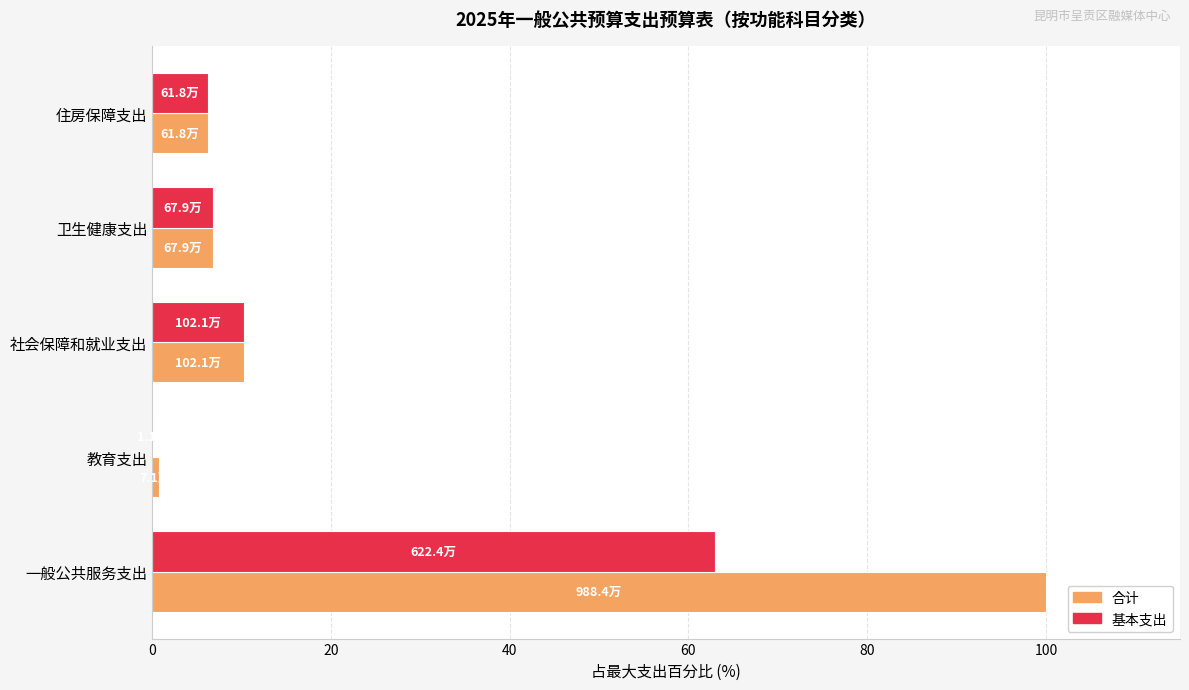

Where is 合计 nearest to the value 50?

社会保障和就业支出